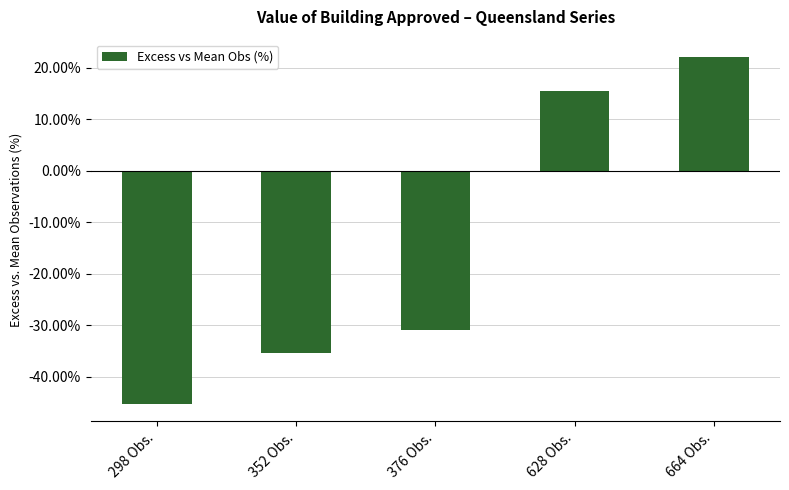

How many values exceed -30?

2